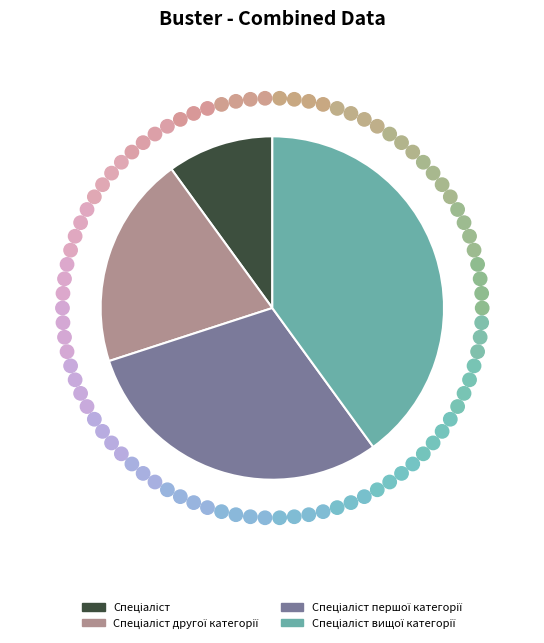

Is there a majority slice in this chart?

No